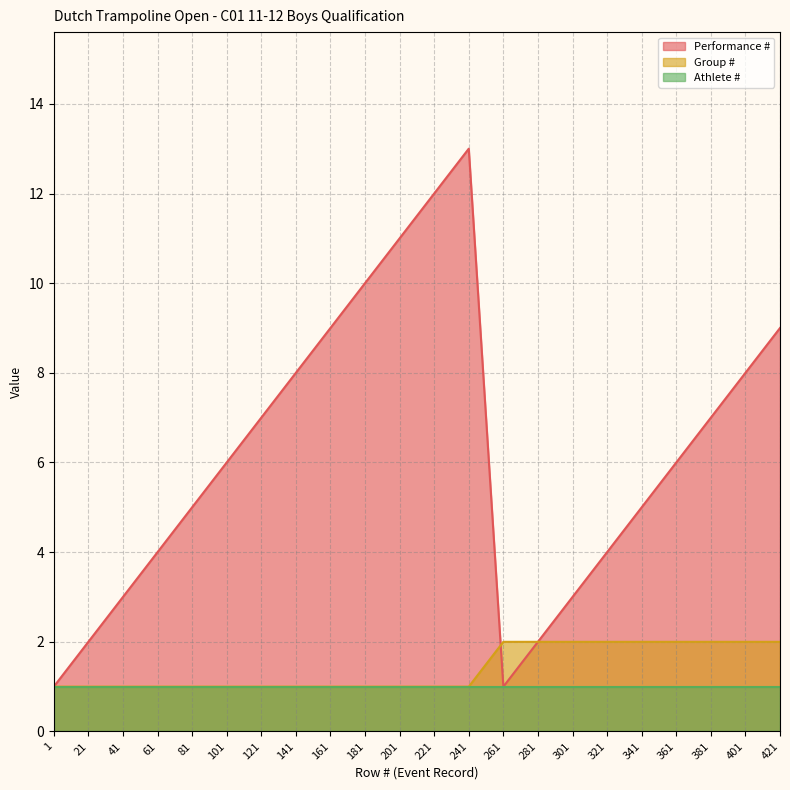

True or false: Performance # and Group # cross at least once.

True